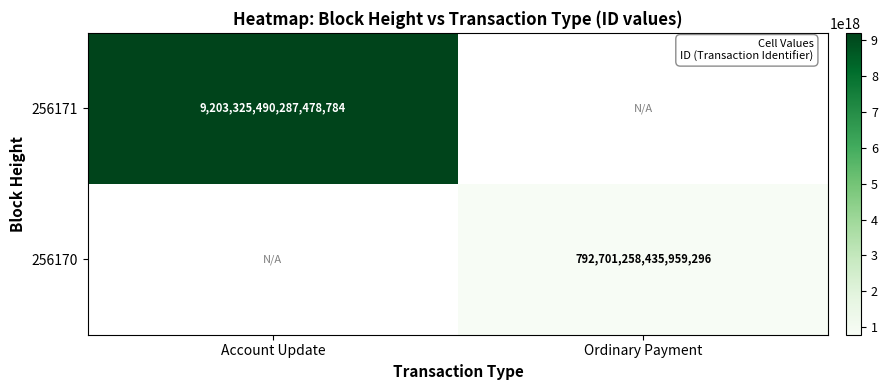

The value of 256170 at Ordinary Payment is 1171414953161580800. True or false?

False